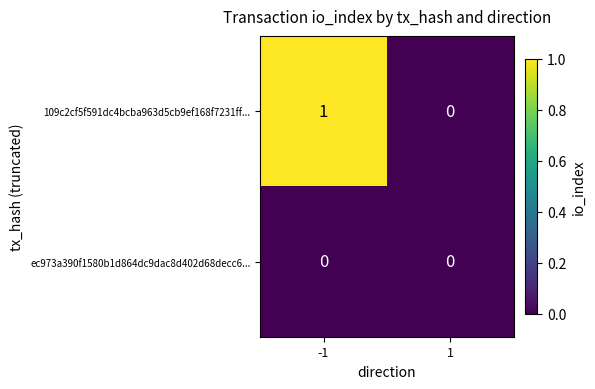

List the series in order of their overall mean, lowest first.

ec973a390f1580b1d864dc9dac8d402d68decc6..., 109c2cf5f591dc4bcba963d5cb9ef168f7231ff...